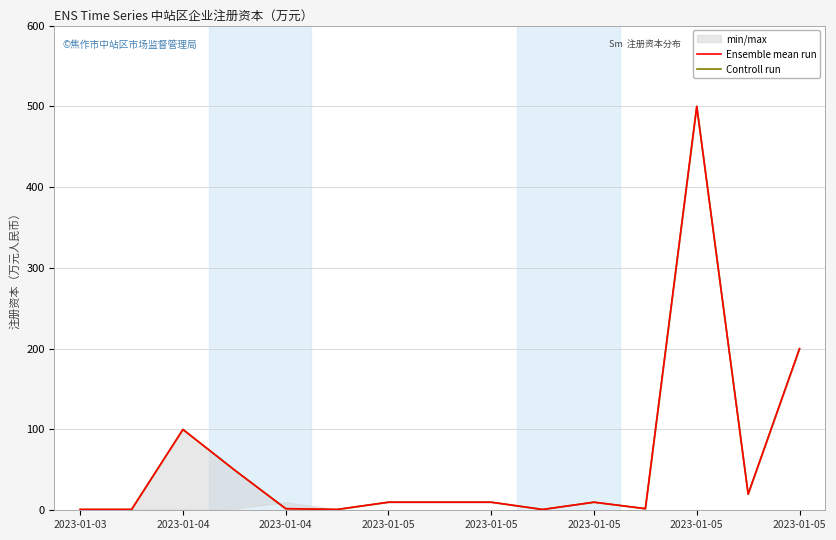

Where is Ensemble mean run nearest to the value 250?

2023-01-05